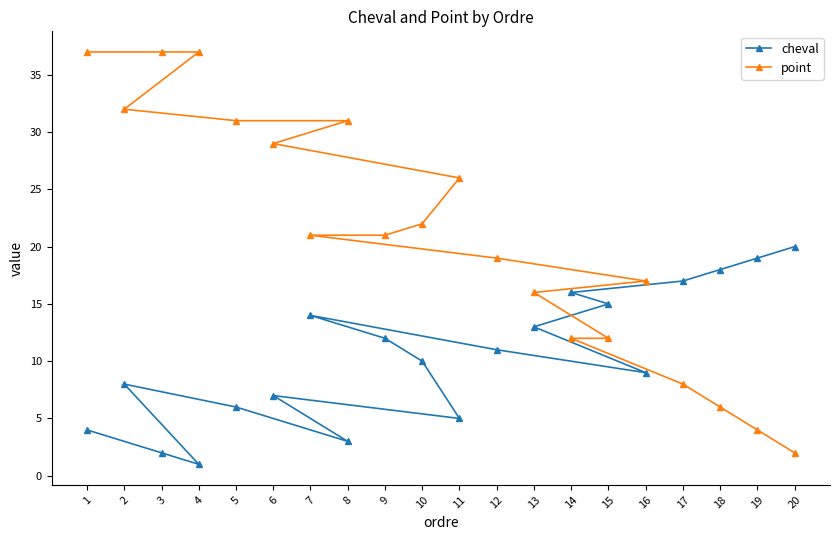

What is the average value of the point series?

21